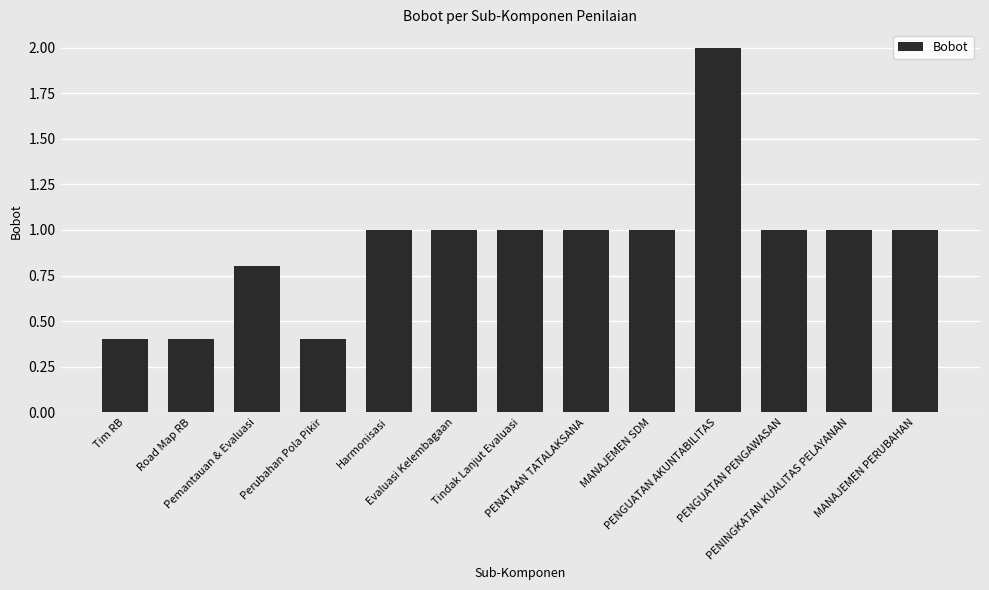

What is the change in value from PENGUATAN AKUNTABILITAS to PENGUATAN PENGAWASAN?

-1.0